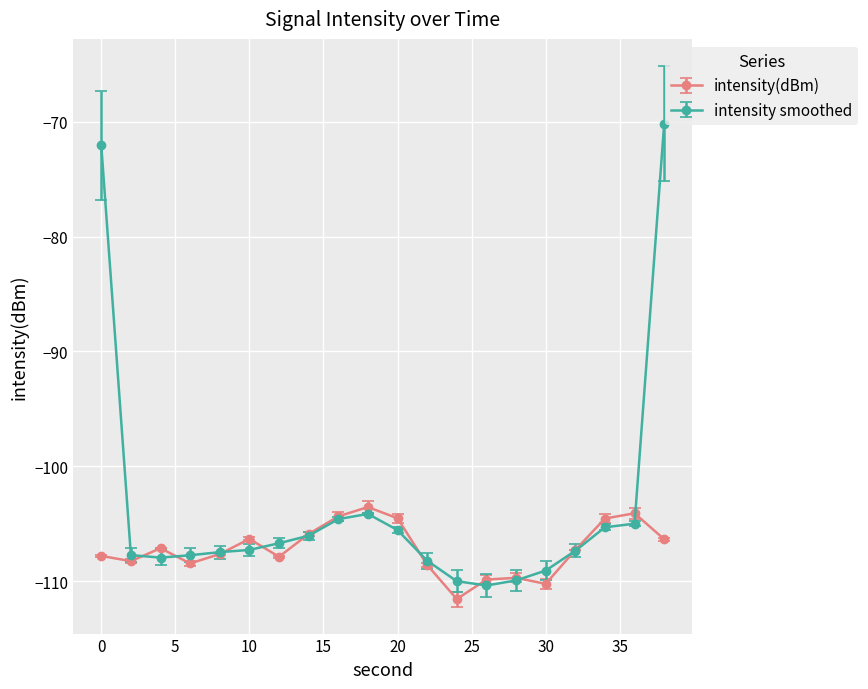

How many series are shown in this chart?

2